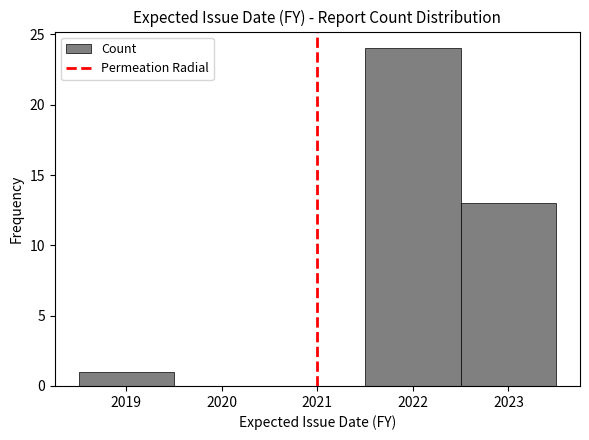

Reading left to right, transcribe this chart: for each bar, give the range it covers on the x-axis and its height. The values are not printed on the chart, so give them approximately, as read against the axis.

2018.5 to 2019.5: 1
2019.5 to 2020.5: 0
2020.5 to 2021.5: 0
2021.5 to 2022.5: 24
2022.5 to 2023.5: 13